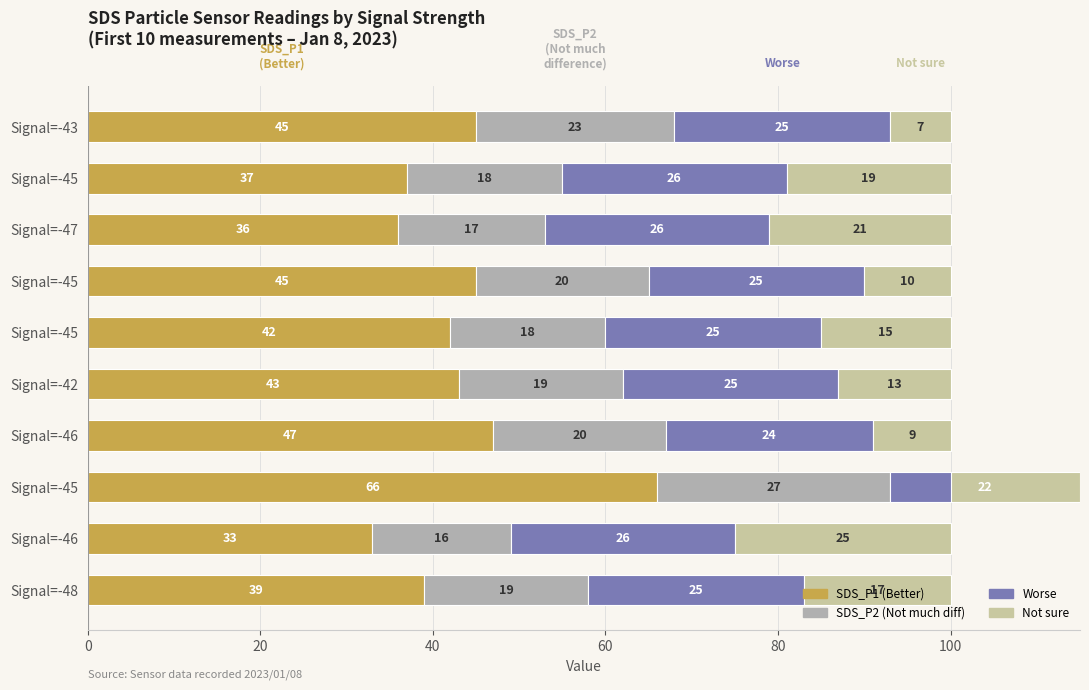

Is the value of Worse at Signal=-47 greater than the value of Not sure at Signal=-45?

Yes